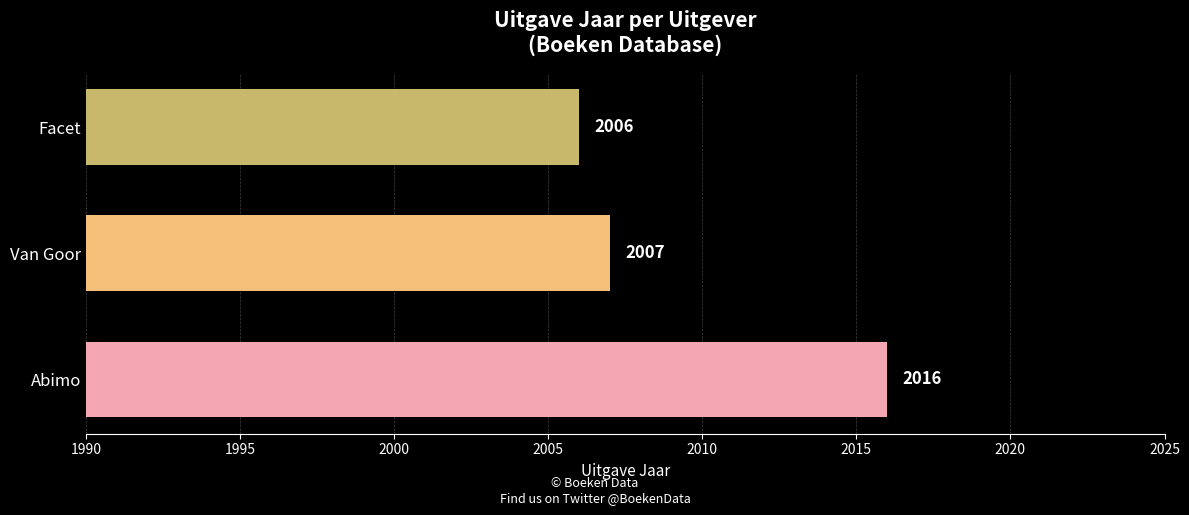

Reading bottom to top, list all the values displayed in this chart.

Abimo=2016	Van Goor=2007	Facet=2006